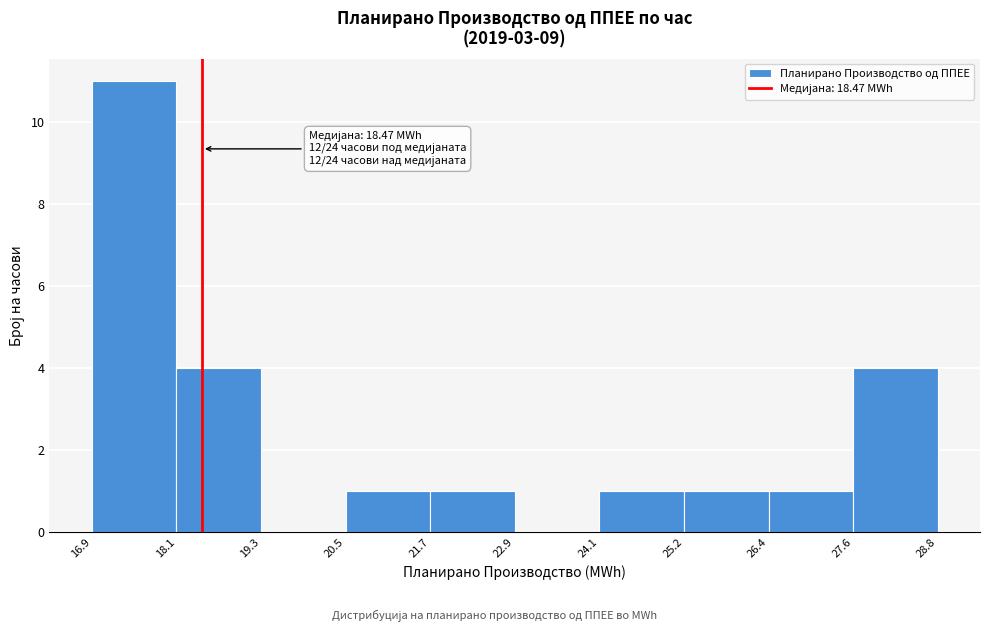

Which range on the x-axis has the tallest bar?

16.9 to 18.1